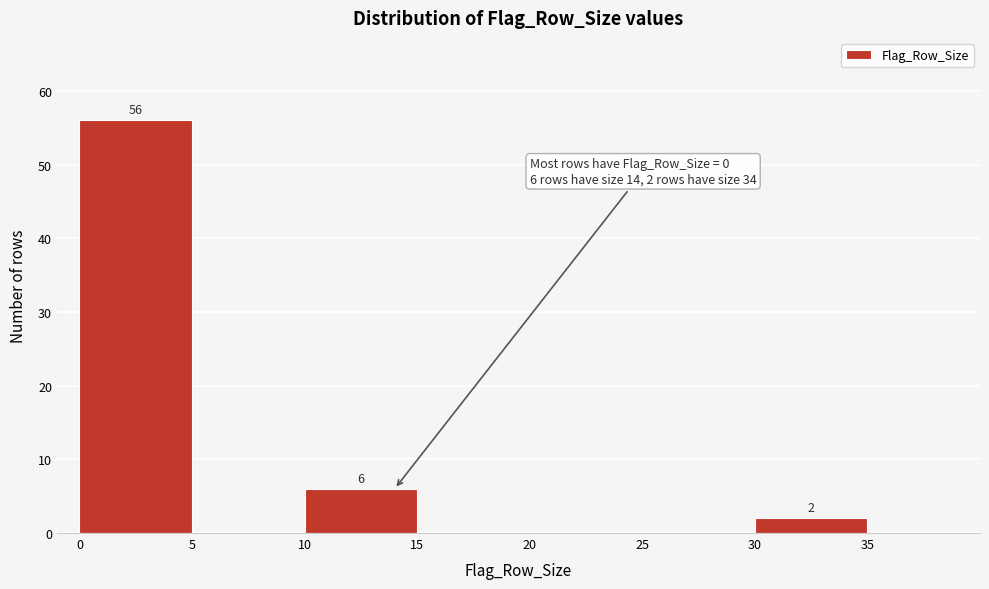

Which range on the x-axis has the tallest bar?

0 to 5